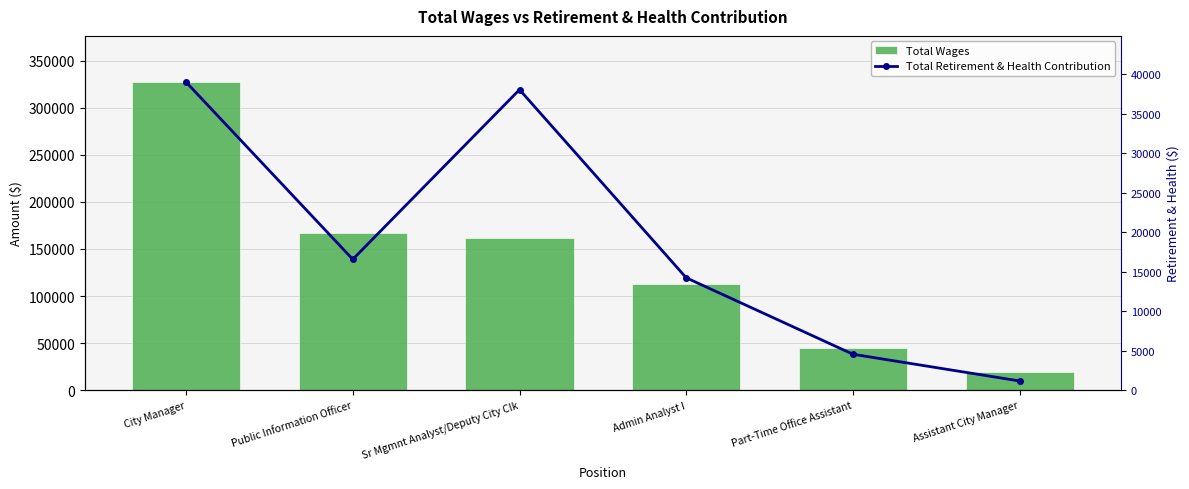

At City Manager, list the series in order from smallest to largest.

Total Retirement & Health Contribution, Total Wages